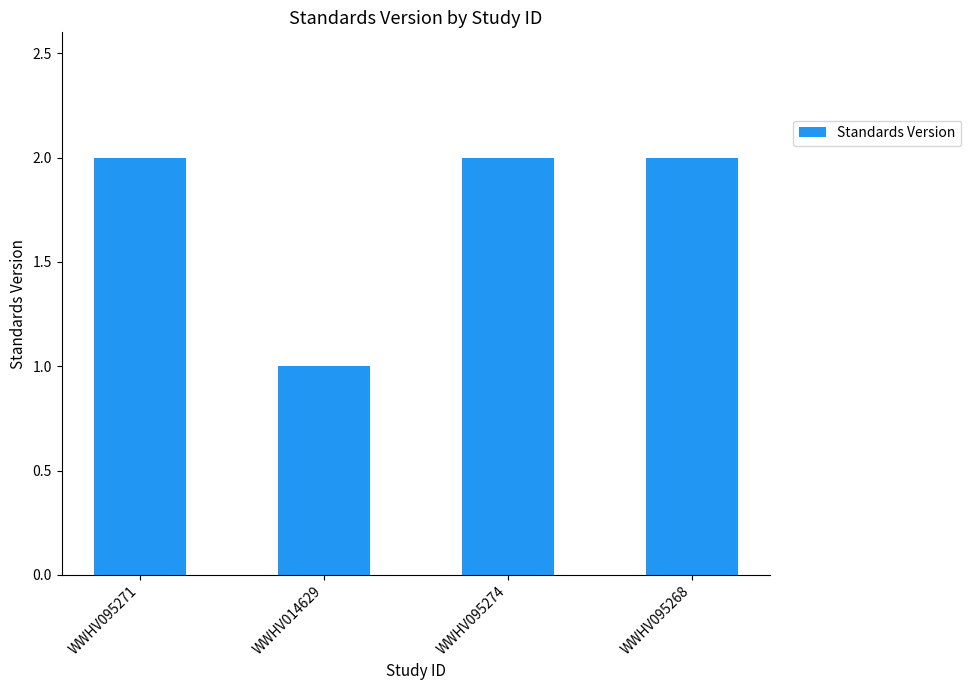

What is the difference between the second highest and minimum values?

1